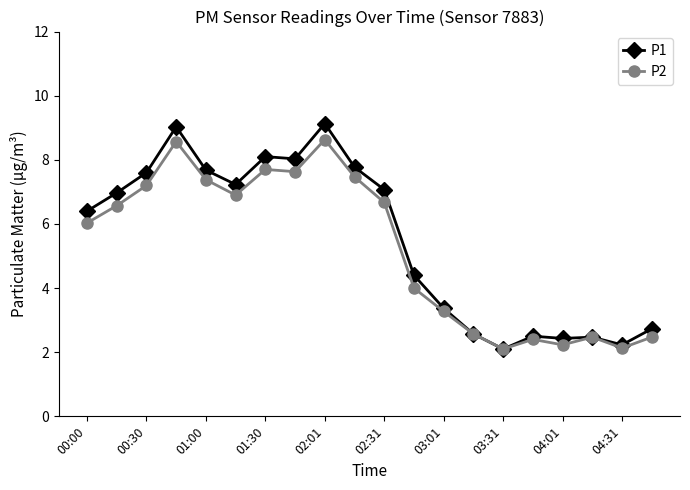

List the series in order of their peak value, lowest first.

P2, P1